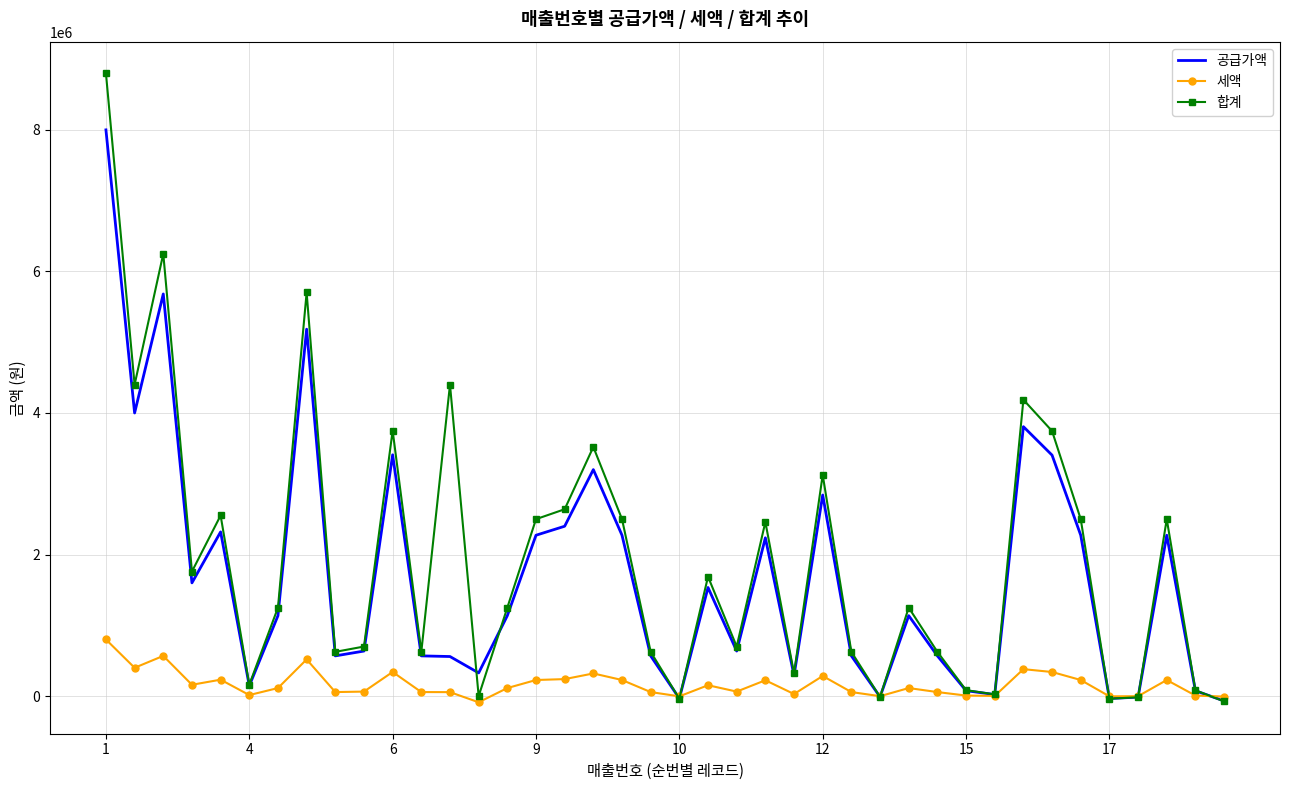

True or false: 합계 has more than 2 interior local peaks.

True